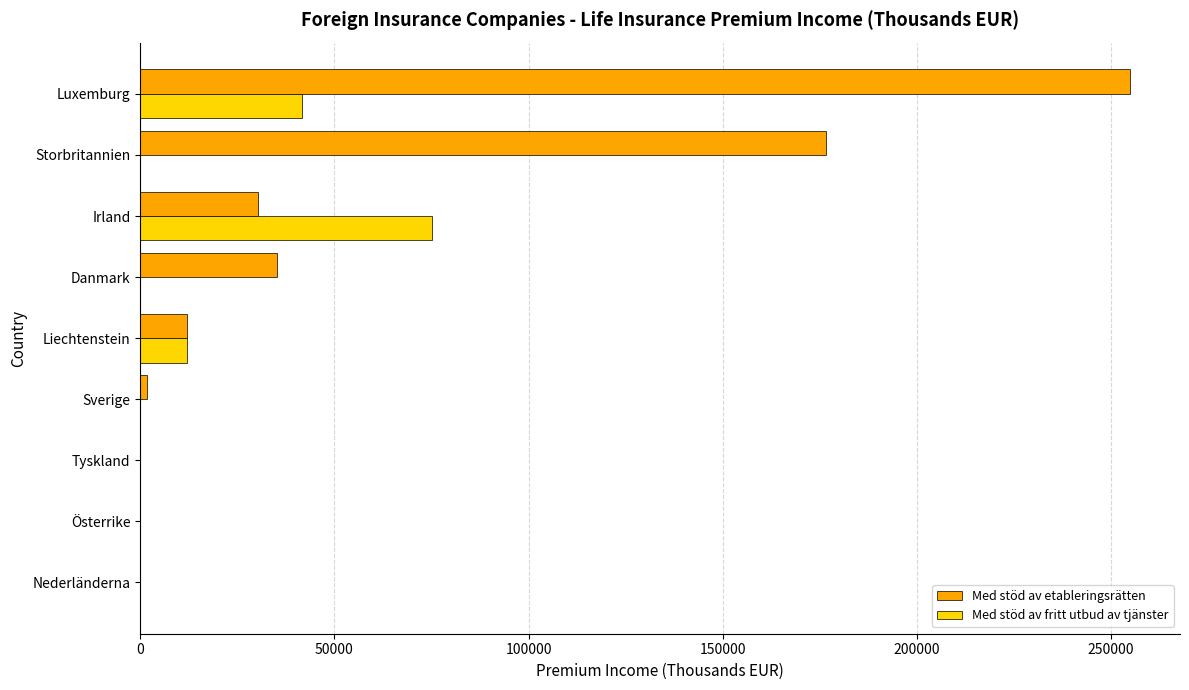

The value of Med stöd av etableringsrätten at Liechtenstein is 12049. True or false?

True